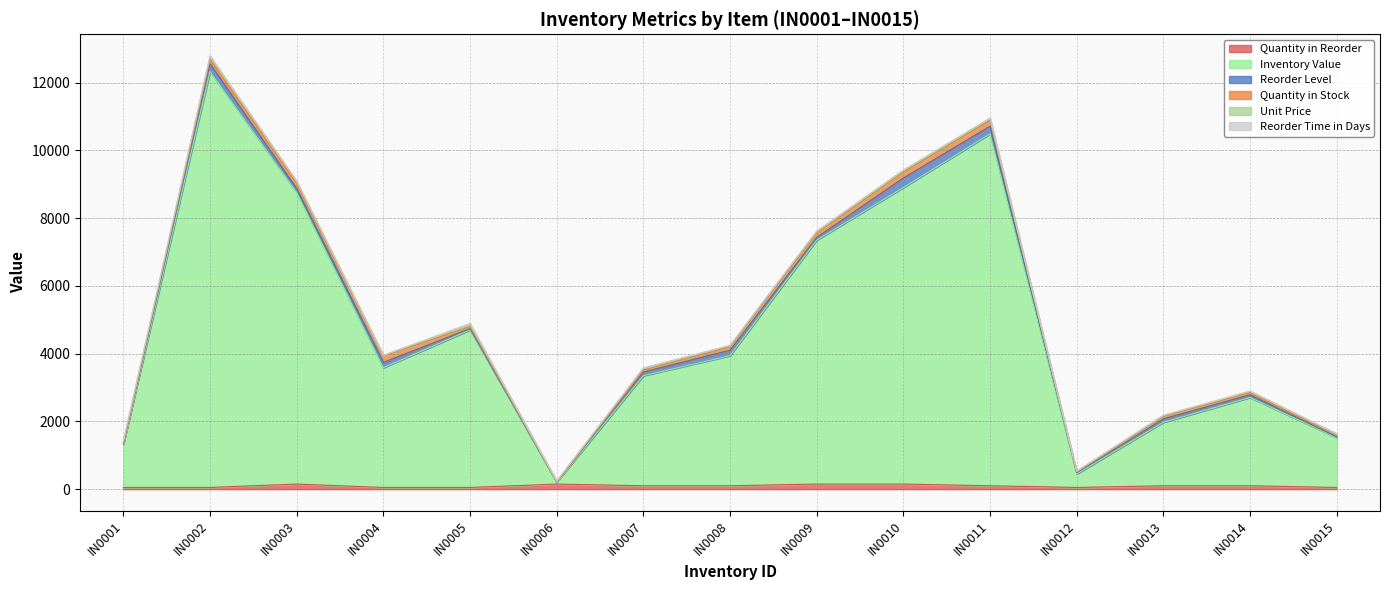

Reading left to right, list all the values displayed in this chart.

Quantity in Reorder: 50	50	150	50	50	150	100	100	150	150	100	50	100	100	50
Inventory Value: 1275	12276	8607	3534	4650	55	3248	3838	7198	8750	10384	396	1872	2604	1472
Reorder Level: 10	231	114	158	39	9	109	162	82	283	229	36	102	83	23
Quantity in Stock: 25	132	151	186	62	5	58	101	122	175	176	22	72	62	46
Unit Price: 51	93	57	19	75	11	56	38	59	50	59	18	26	42	32
Reorder Time in Days: 7	4	11	6	12	13	7	3	3	8	1	12	9	2	15